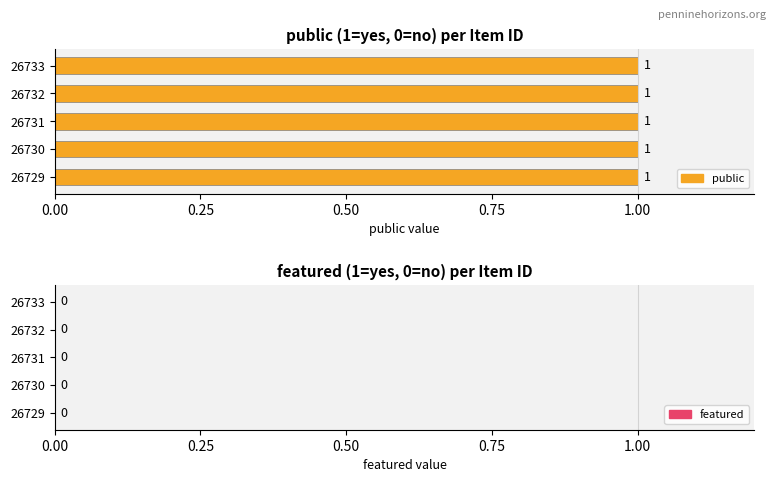

At which label does featured reach its peak?

26729